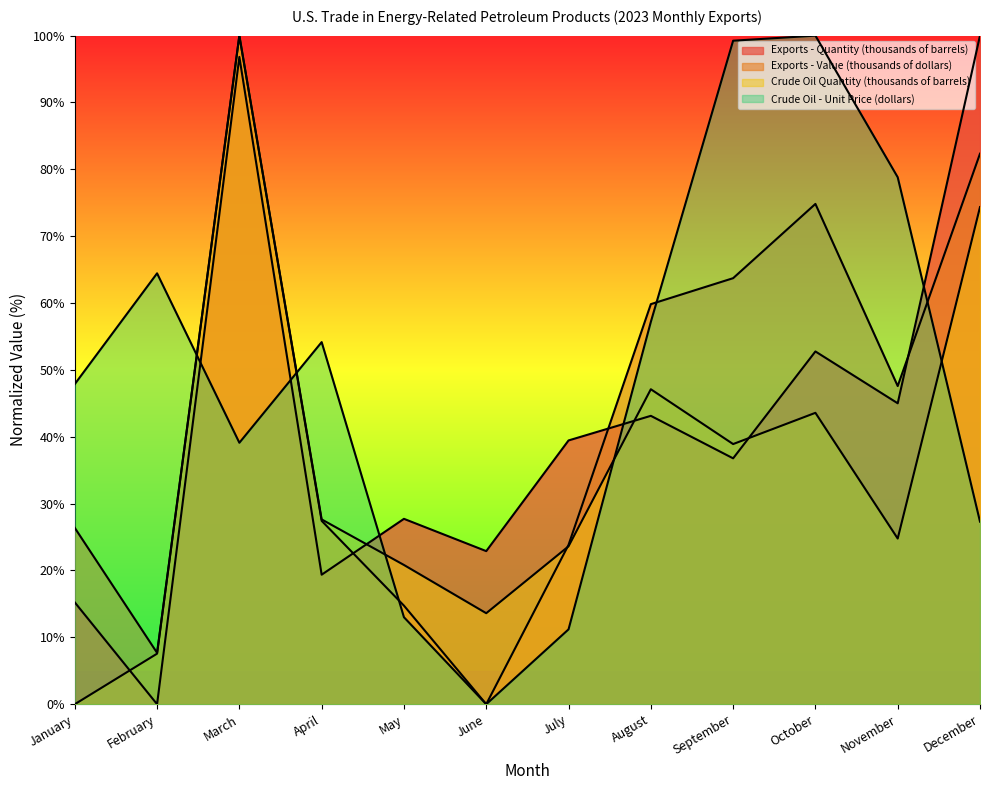

What is the difference between the Crude Oil - Unit Price (dollars) values at June and August?

57.2